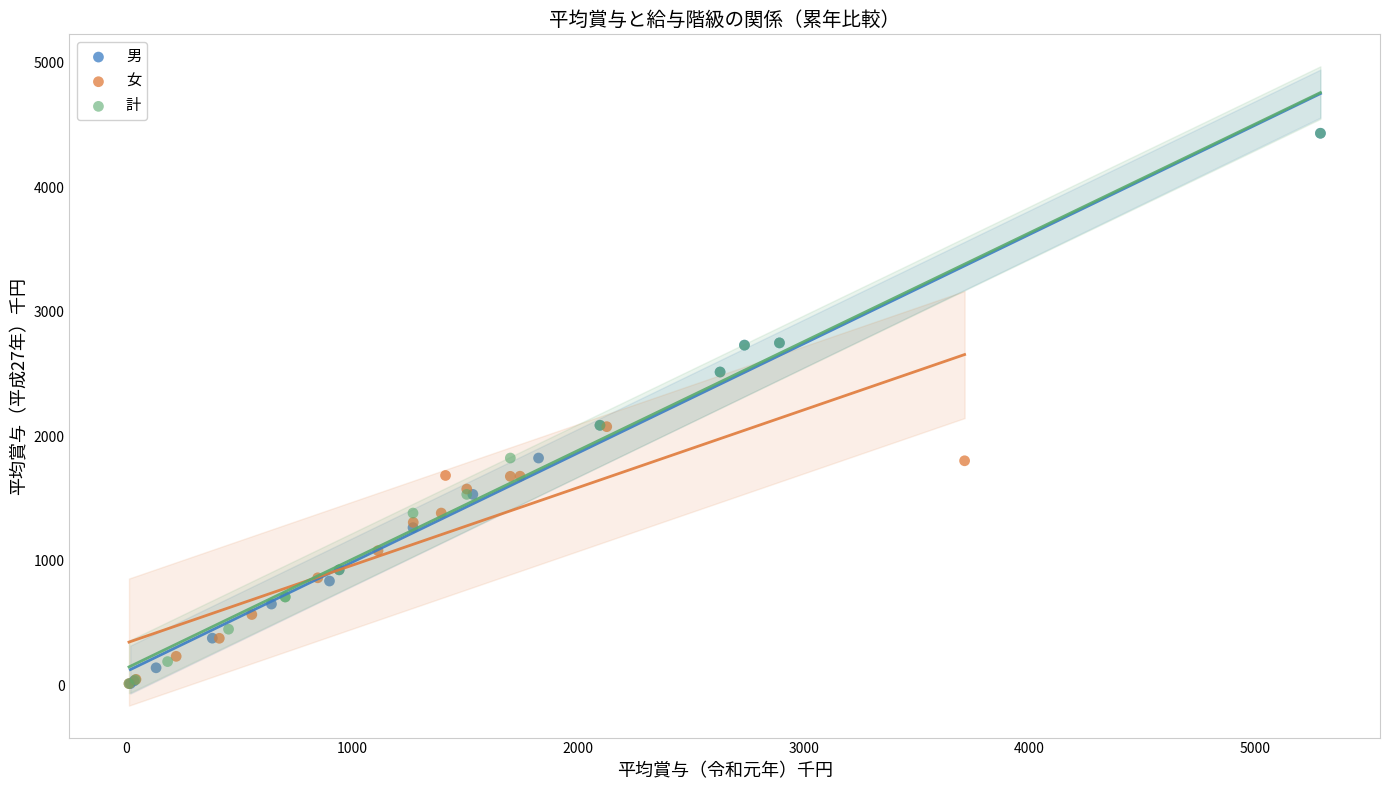

What are all the series names shown in the legend?

男, 女, 計